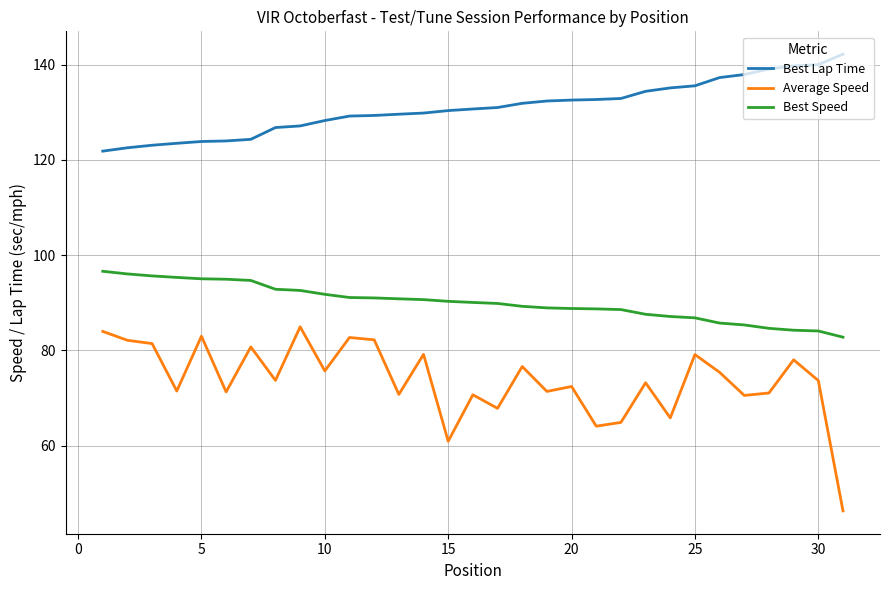

How many categories are shown in the chart?

31